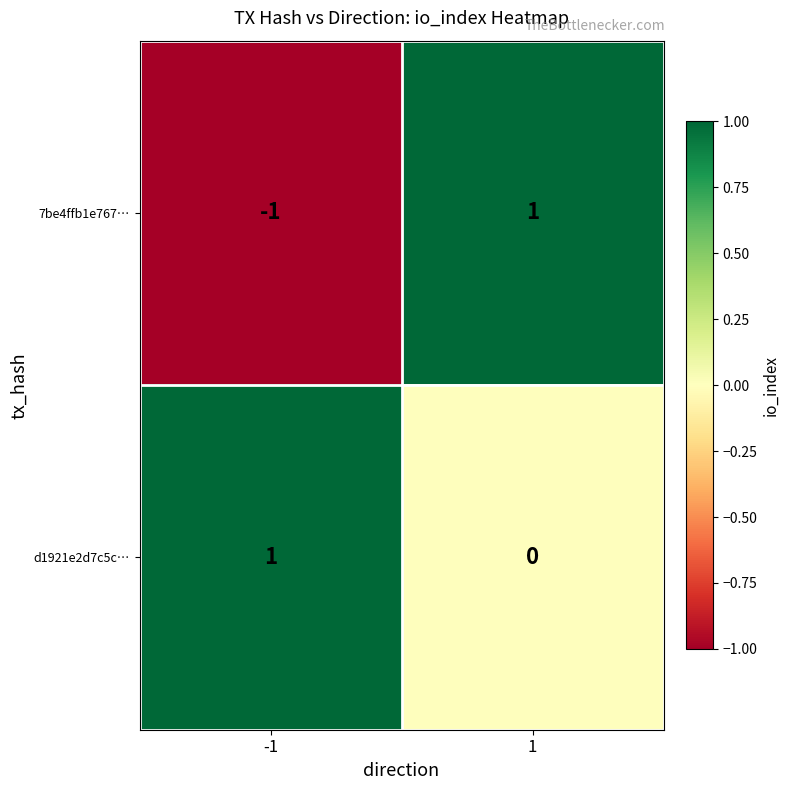

Is the value of 7be4ffb1e767… at -1 greater than the value of d1921e2d7c5c… at -1?

No